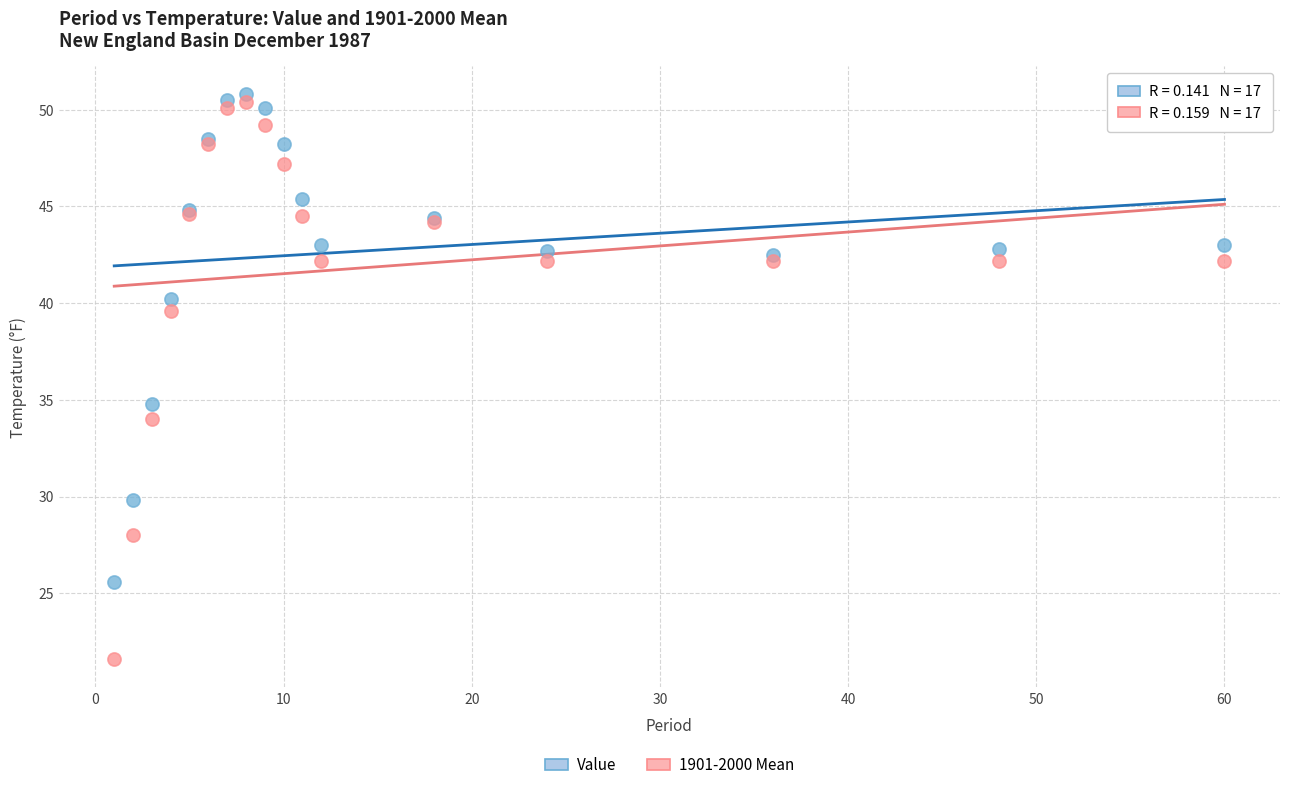

Which series has the widest spread of Y values?

1901-2000 Mean